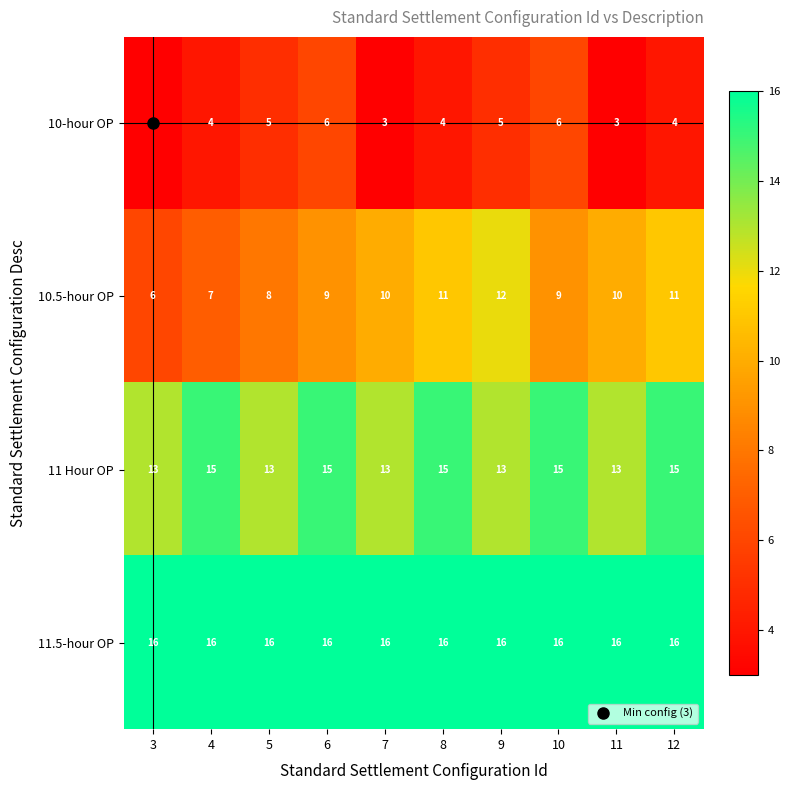

Rank the series by their maximum value, from highest to lowest.

11.5-hour OP, 11 Hour OP, 10.5-hour OP, 10-hour OP